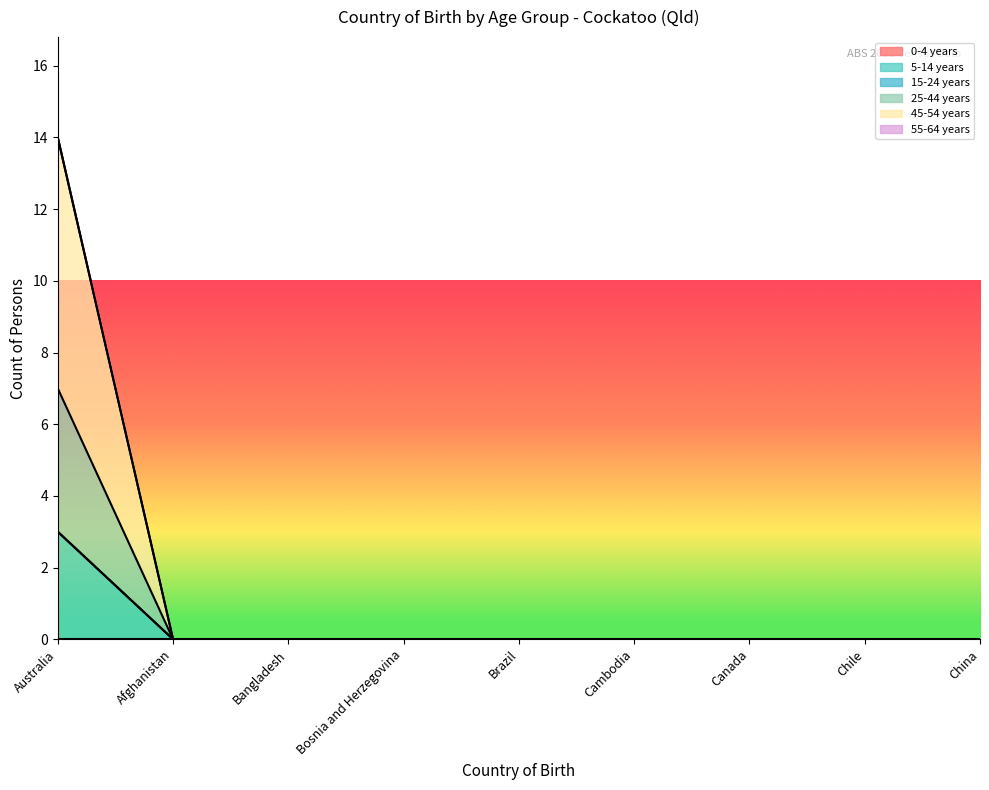

True or false: 45-54 years and 5-14 years intersect in this chart.

False